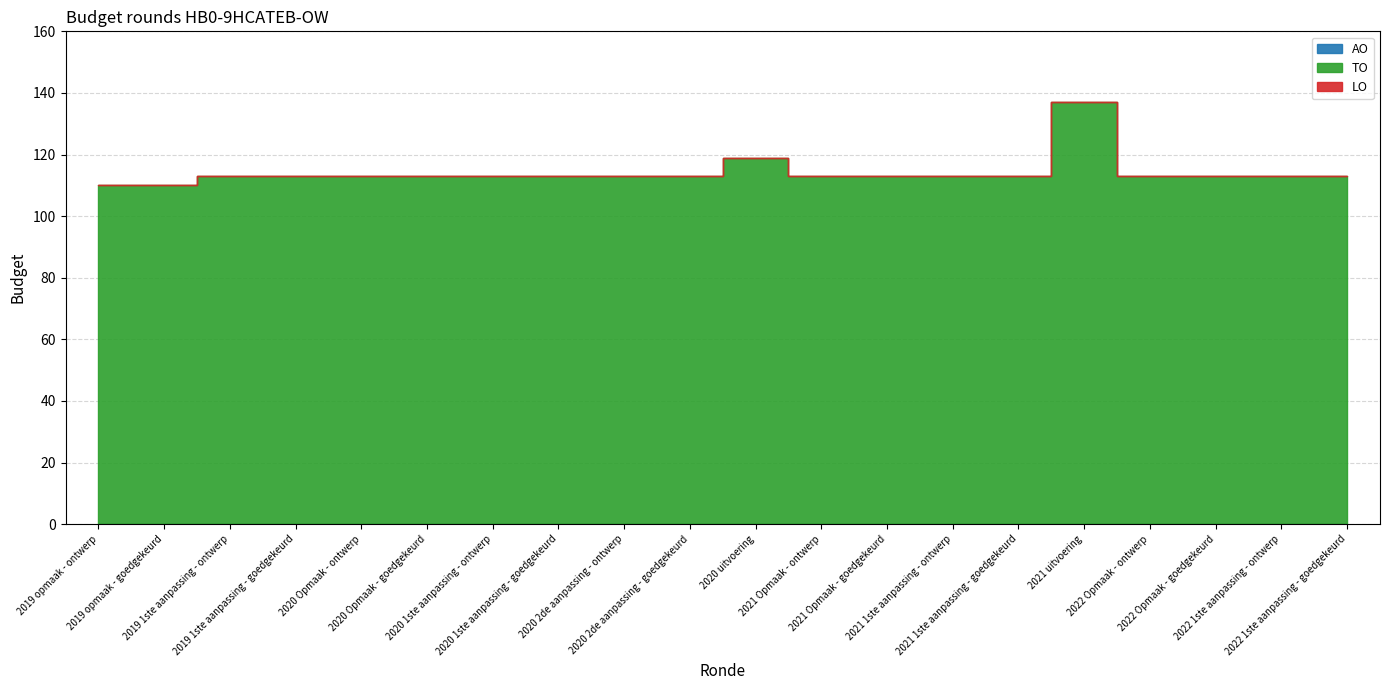

Which series changed the most between 2021 1ste aanpassing - ontwerp and 2022 Opmaak - goedgekeurd?

AO